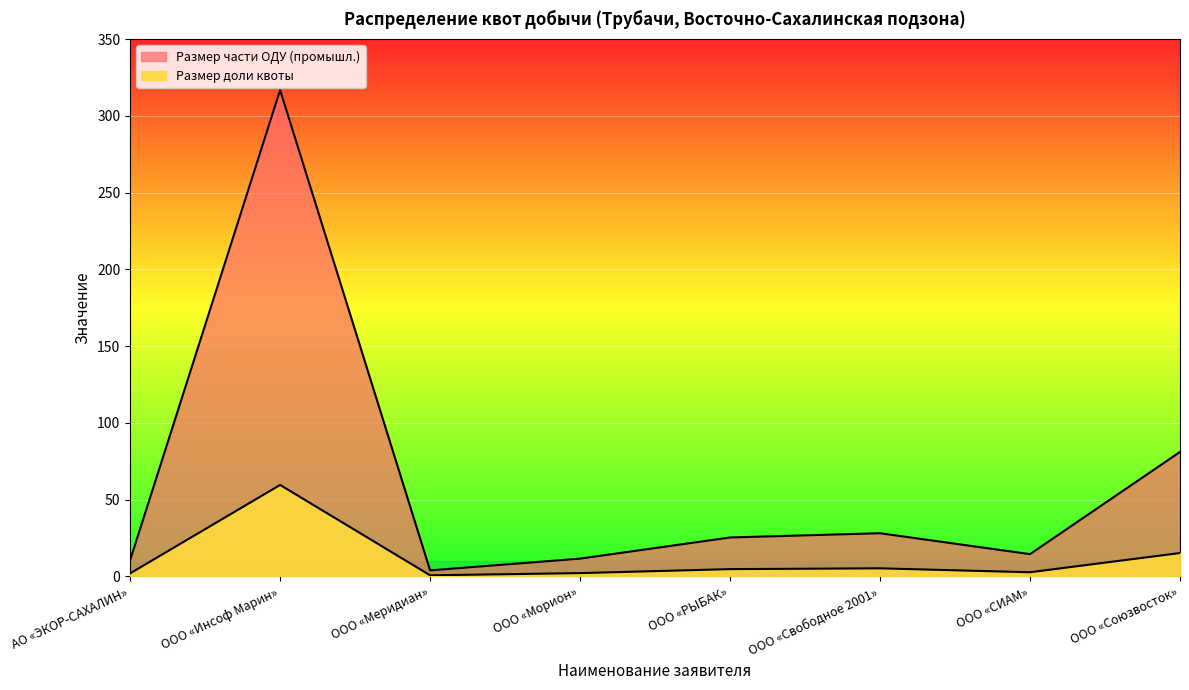

List the labels in order of Размер части ОДУ (промышл.) value, smallest first.

ООО «Меридиан», АО «ЭКОР-САХАЛИН», ООО «Морион», ООО «СИАМ», ООО «РЫБАК», ООО «Свободное 2001», ООО «Союзвосток», ООО «Инсоф Марин»